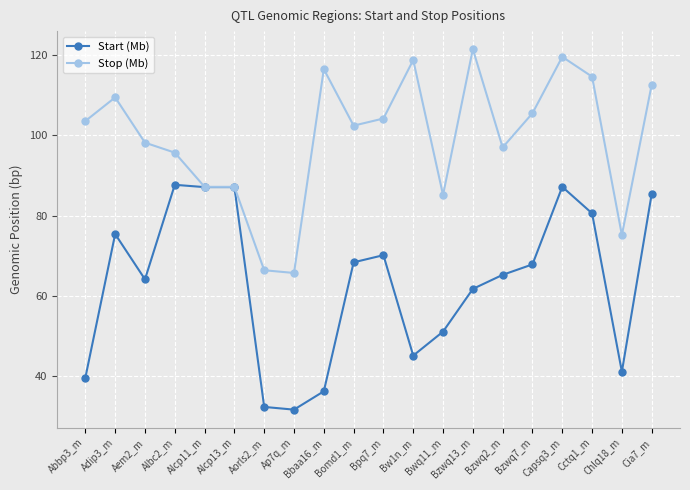

The Stop (Mb) series shows 45.5 at Adip3_m. True or false?

False